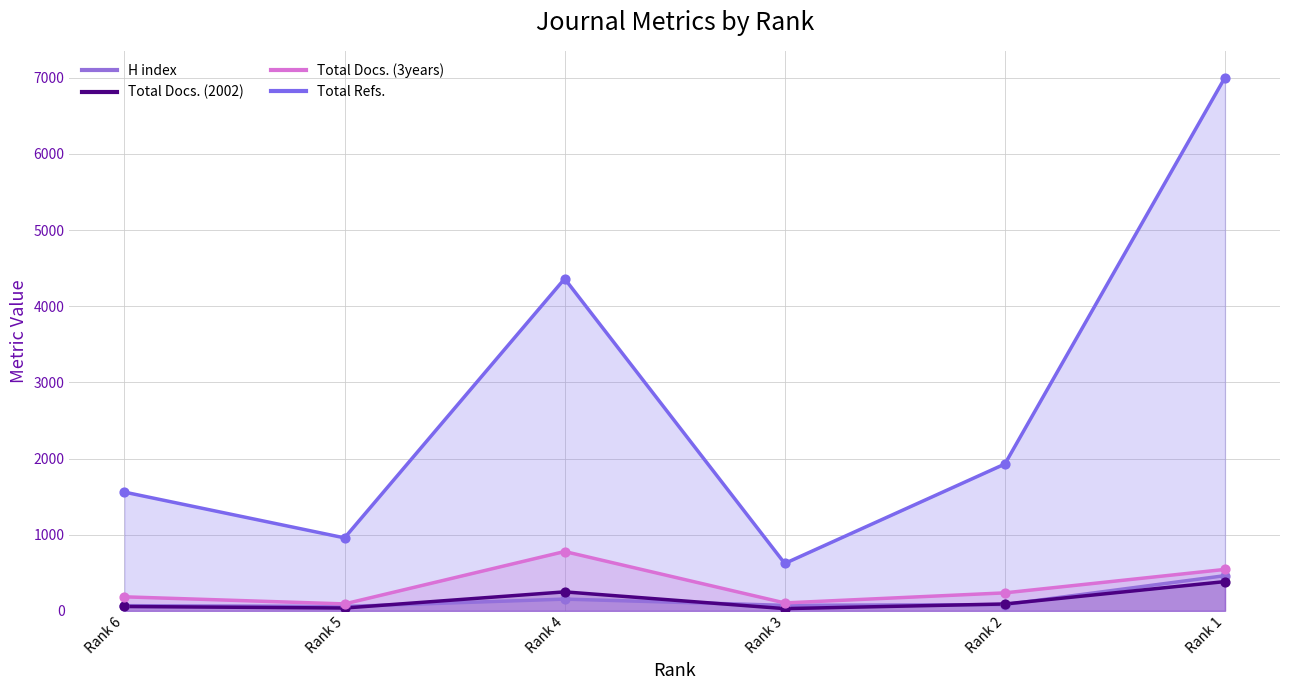

Which series reaches the minimum Y coordinate?

Total Docs. (2002)